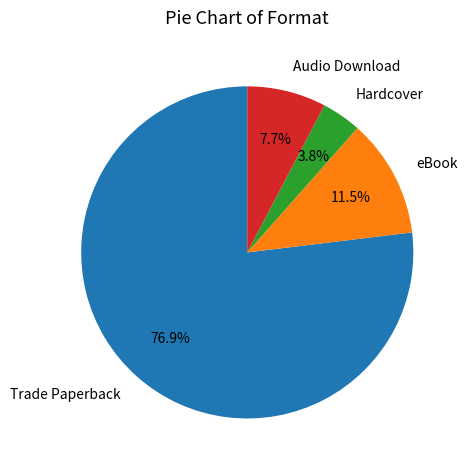

Combined, what portion of the pie is eBook and Trade Paperback?

88.5%